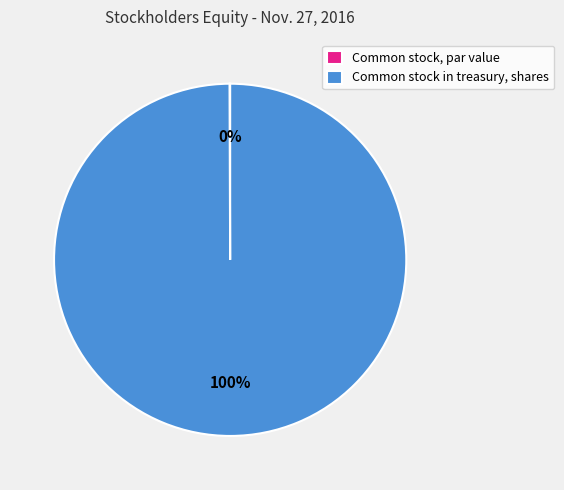

Which category has the biggest portion of the pie?

Common stock in treasury, shares